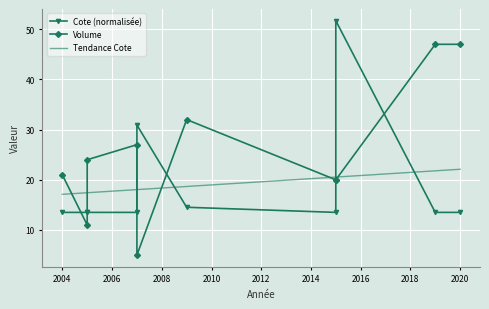

What is the minimum value for Tendance Cote?

17.1